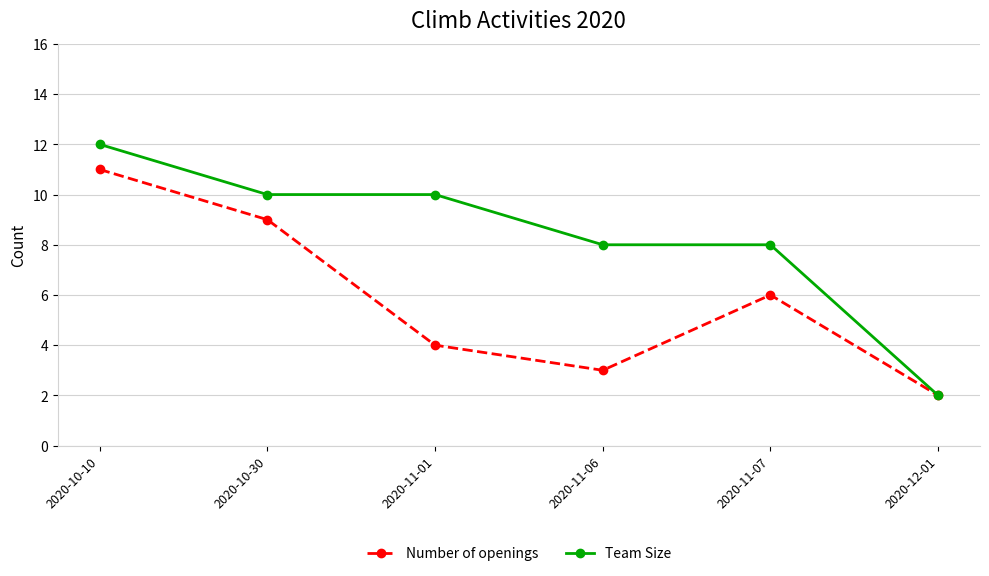

Does the chart display data point markers on the line(s)?

Yes